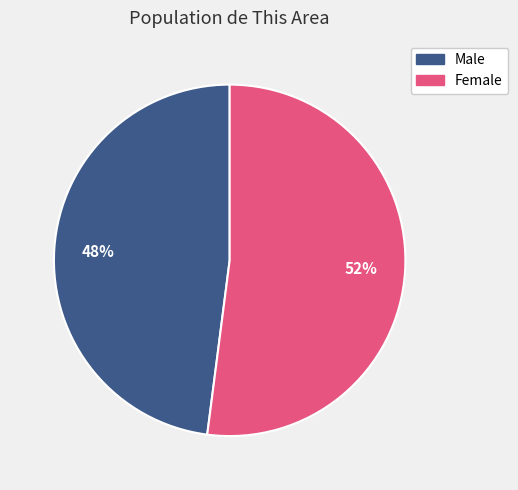

How many segments does this pie chart have?

2